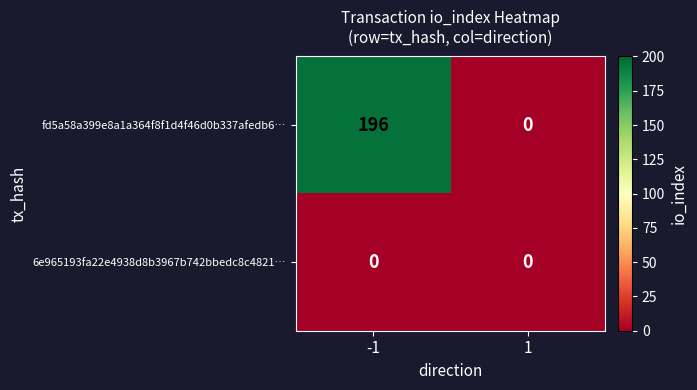

Which series has the largest total across all categories?

fd5a58a399e8a1a364f8f1d4f46d0b337afedb6…